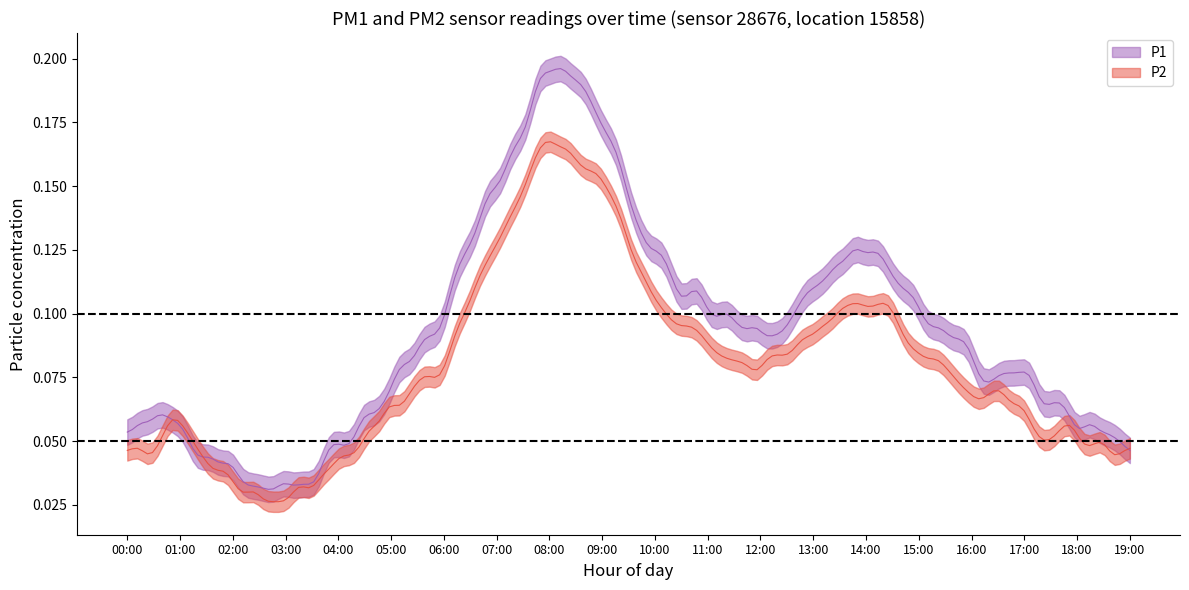

What is the sum of all P2 values?

1.8